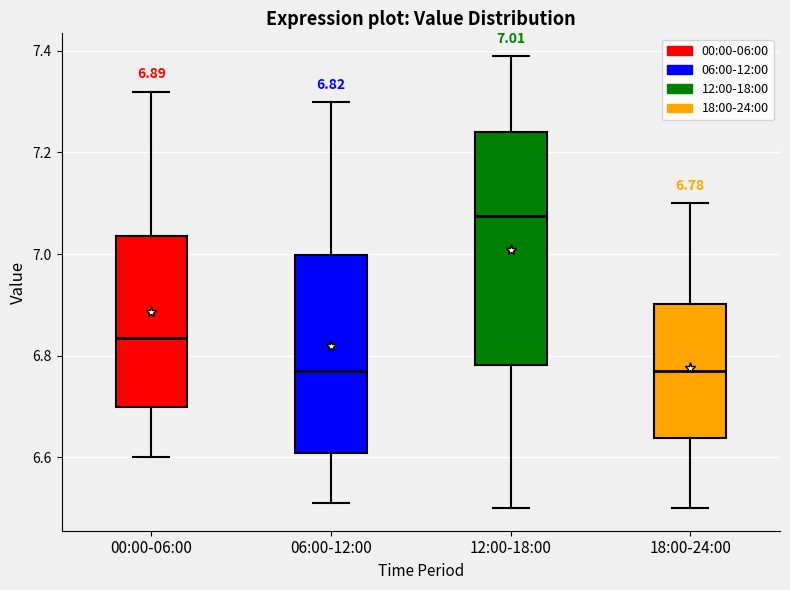

Comparing the boxes themselves (not the whiskers), which one is the tallest?

12:00-18:00